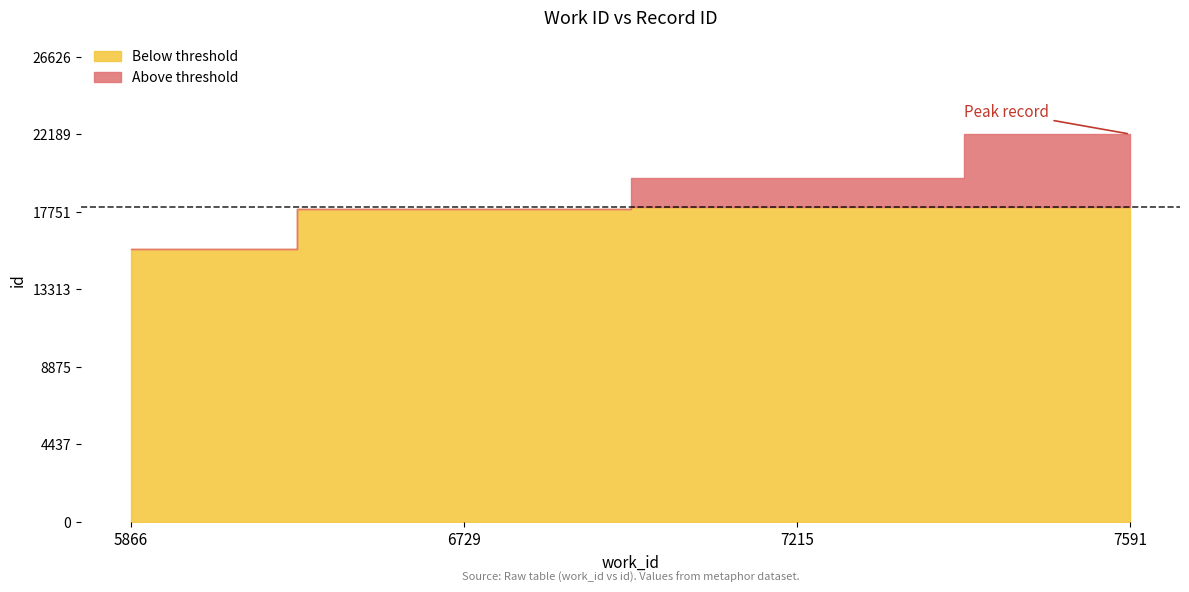

True or false: the data shows 17906 at 6729.

True